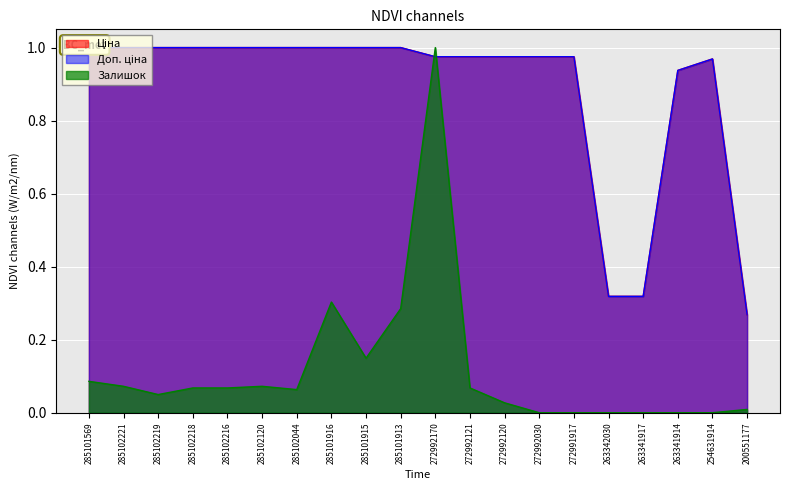

Does the chart display data point markers on the line(s)?

No